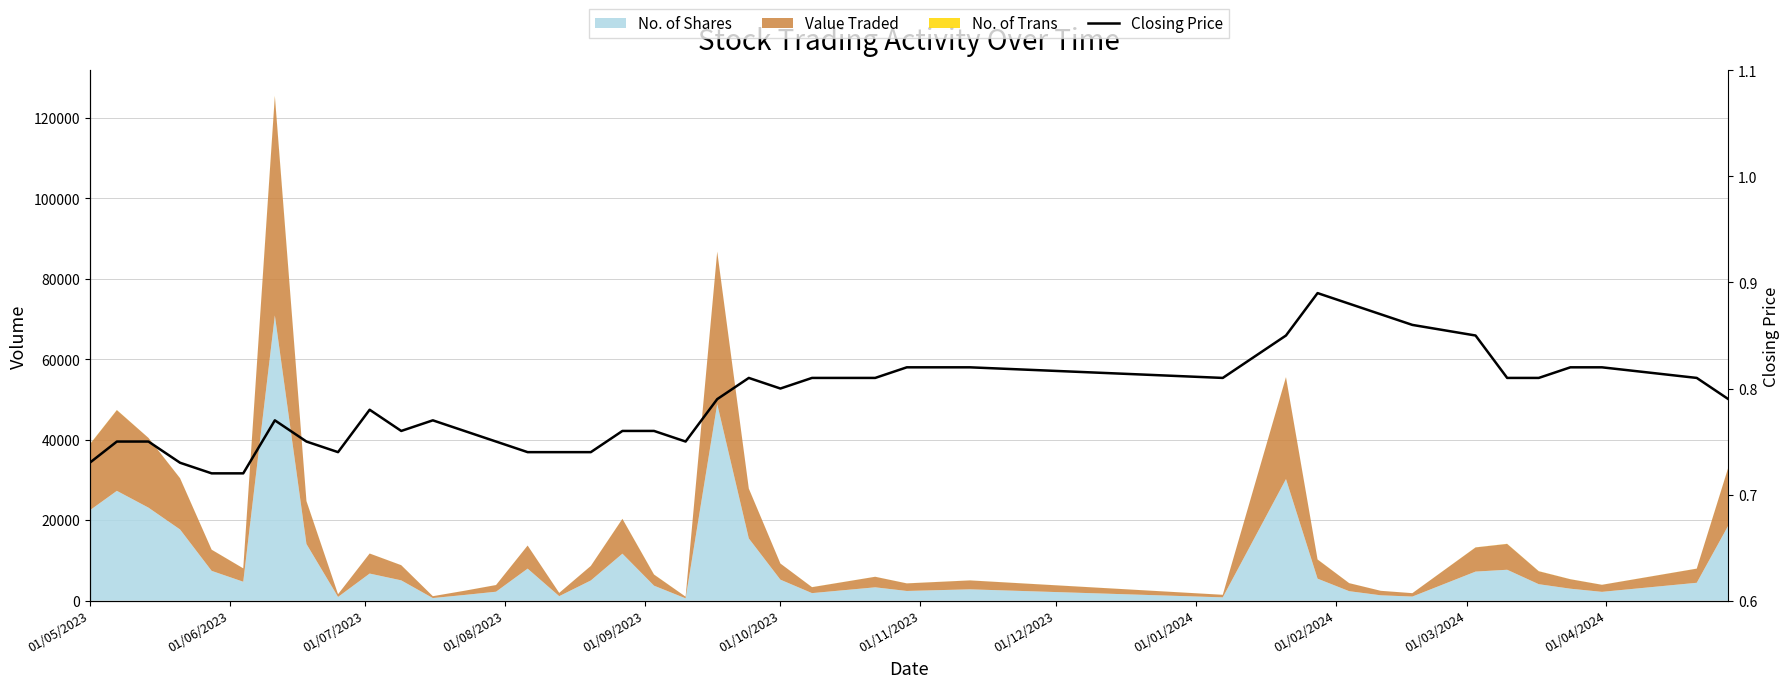

What is the label of the 3rd point from the left?

01/07/2023